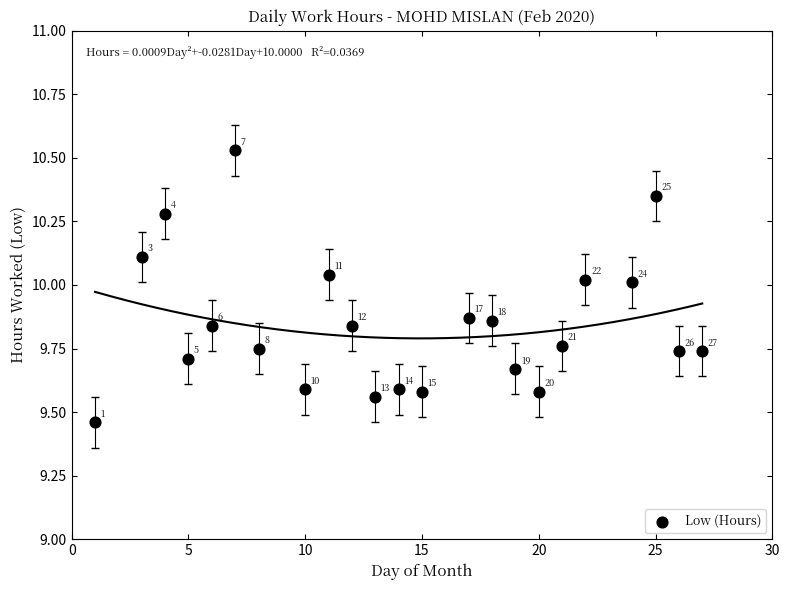

What is the range of Y values (max minus min)?

1.1